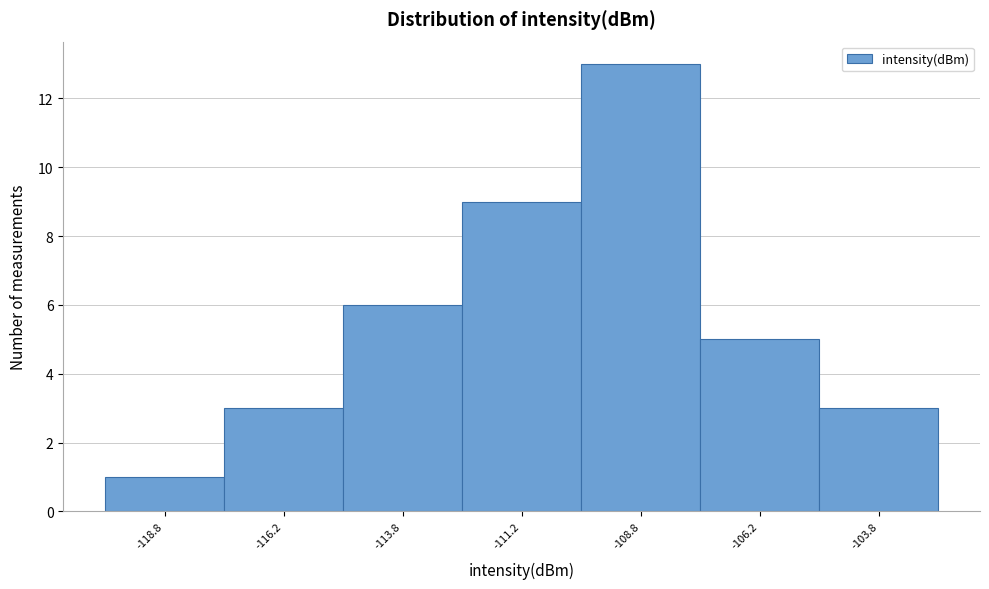

Reading left to right, transcribe this chart: for each bar, give the range it covers on the x-axis and its height. The values are not printed on the chart, so give them approximately, as read against the axis.

-120.0 to -117.5: 1
-117.5 to -115.0: 3
-115.0 to -112.5: 6
-112.5 to -110.0: 9
-110.0 to -107.5: 13
-107.5 to -105.0: 5
-105.0 to -102.5: 3